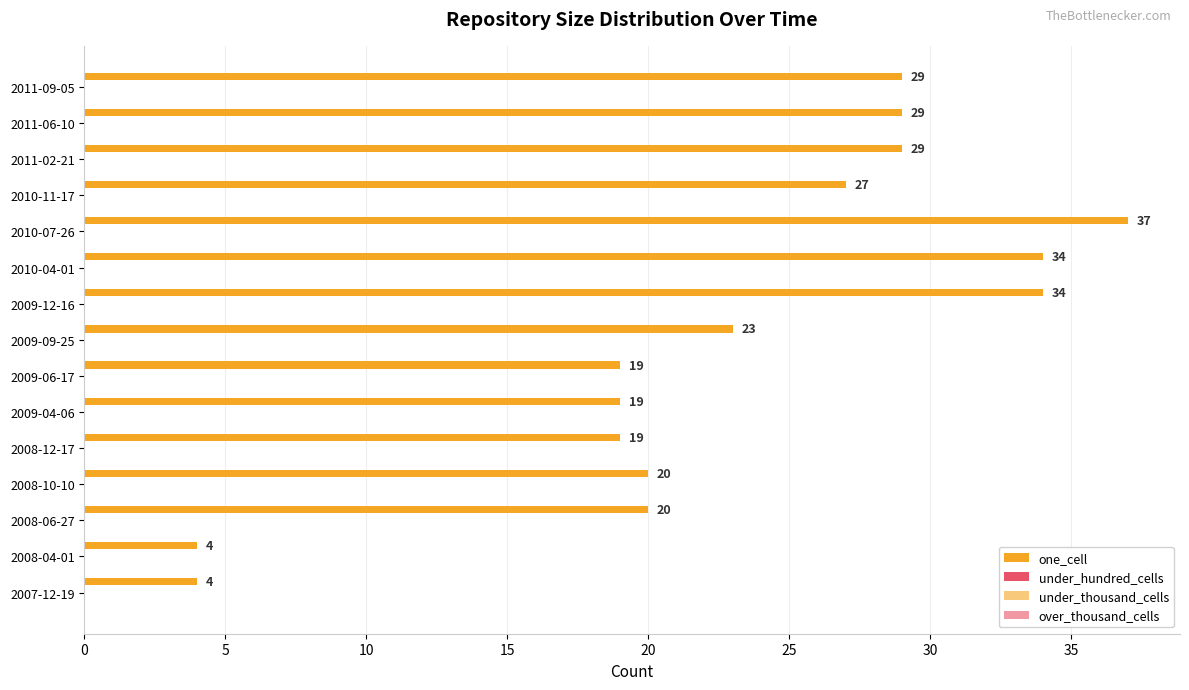

How many data points are less than 23?

7